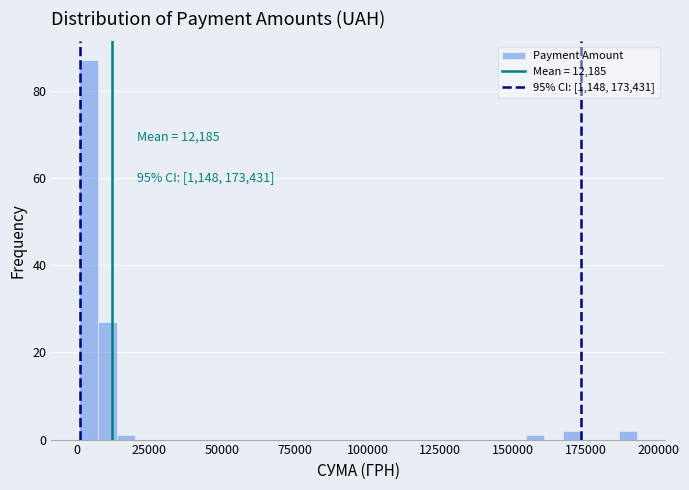

Around what value on the x-axis is the tallest bar? Give the approximate position of its centre, as read against the axis.

5000